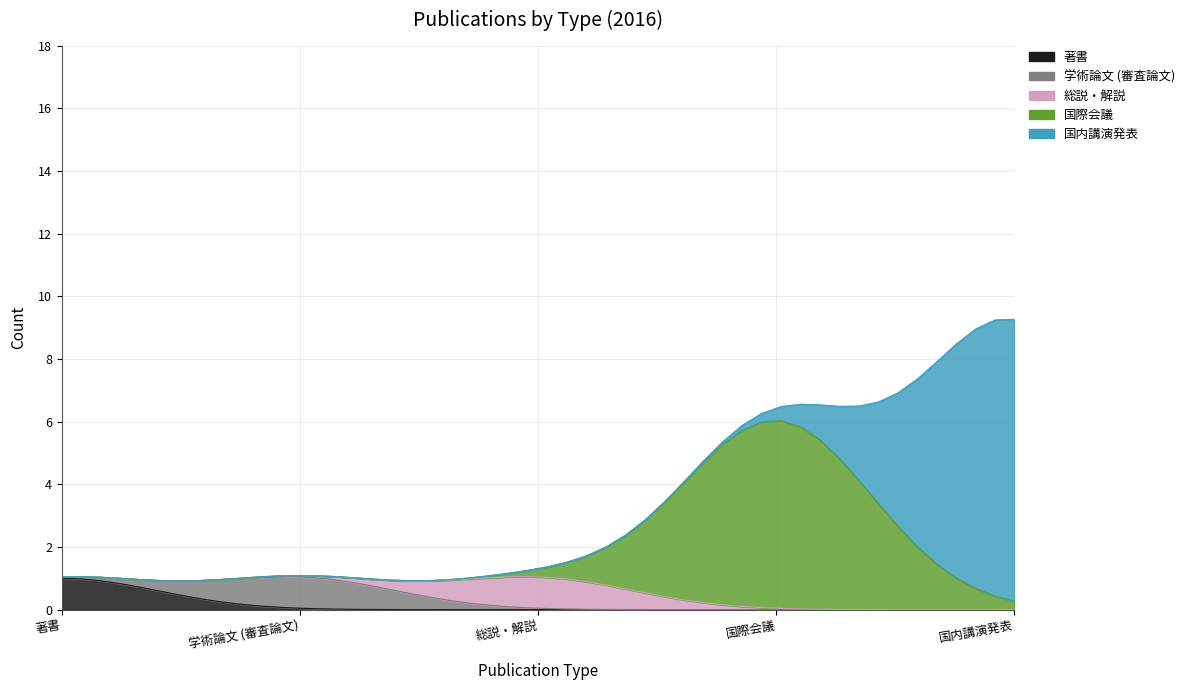

List the labels in order of 国内講演発表 value, smallest first.

著書, 学術論文 (審査論文), 総説・解説, 国際会議, 国内講演発表